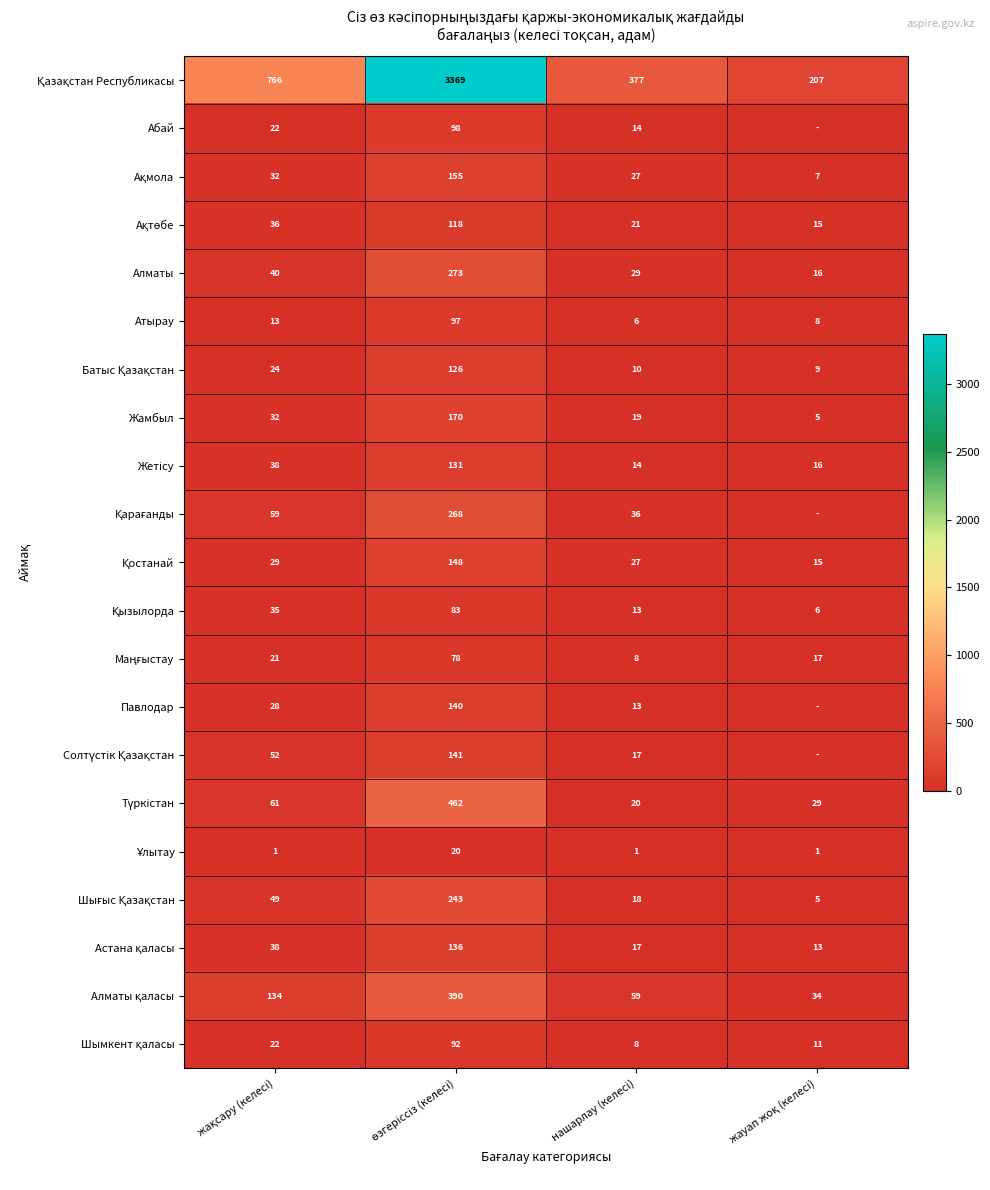

Which category has the lowest value across all series?

жауап жоқ (келесі)